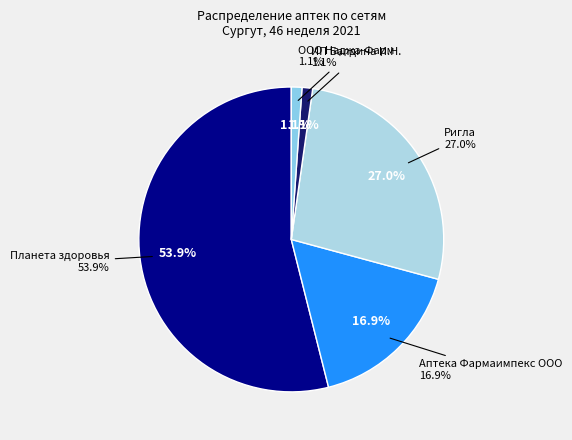

To the nearest percent, what is the difference between the largest and smallest slice percentages?

53%